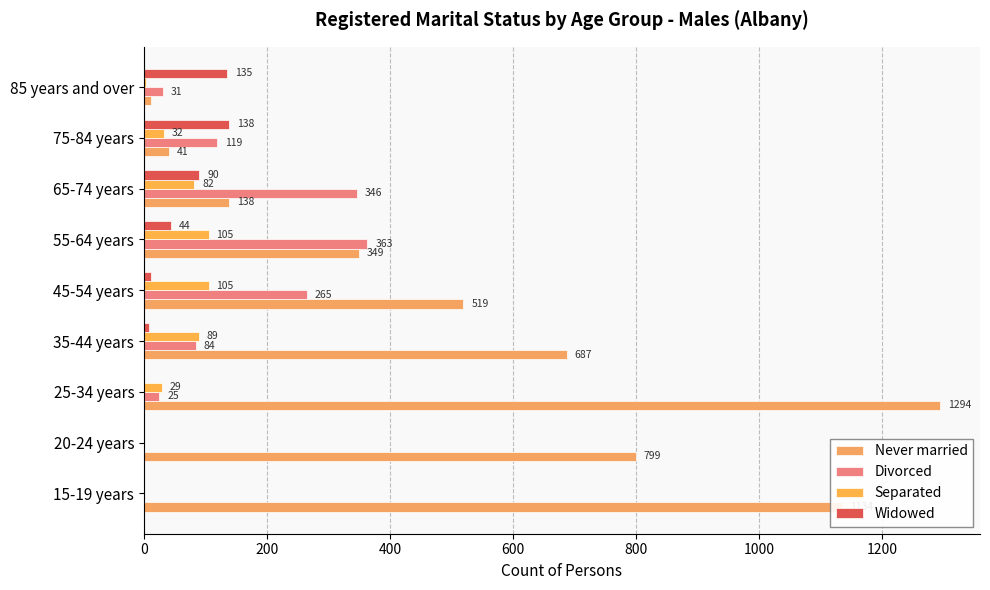

Reading left to right, what are all the values shown in this chart?

Never married: 1134	799	1294	687	519	349	138	41	11
Divorced: 0	0	25	84	265	363	346	119	31
Separated: 0	0	29	89	105	105	82	32	3
Widowed: 0	0	0	8	12	44	90	138	135